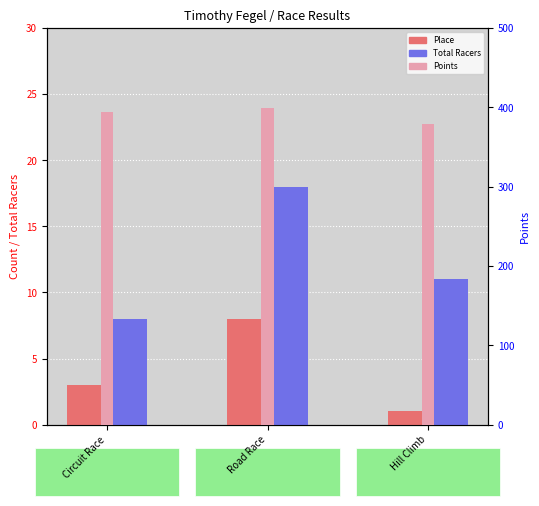

Which series has the widest spread of values?

Points